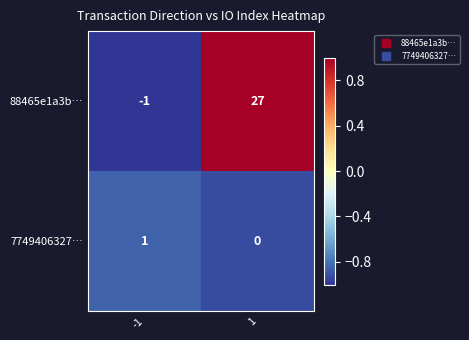

What is the difference between the maximum and minimum values in the 88465e1a3b… series?

28